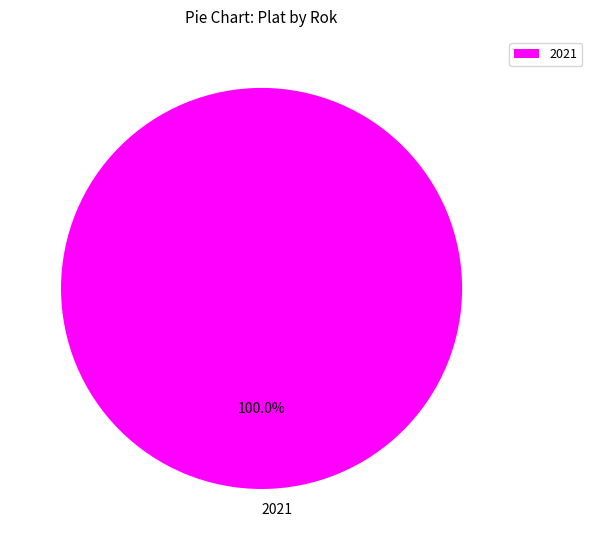

Count the number of slices in the pie.

1